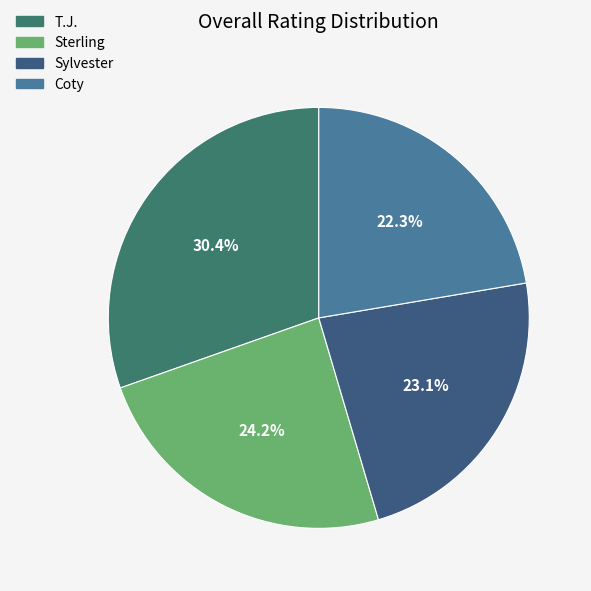

Which slice is the smallest?

Coty